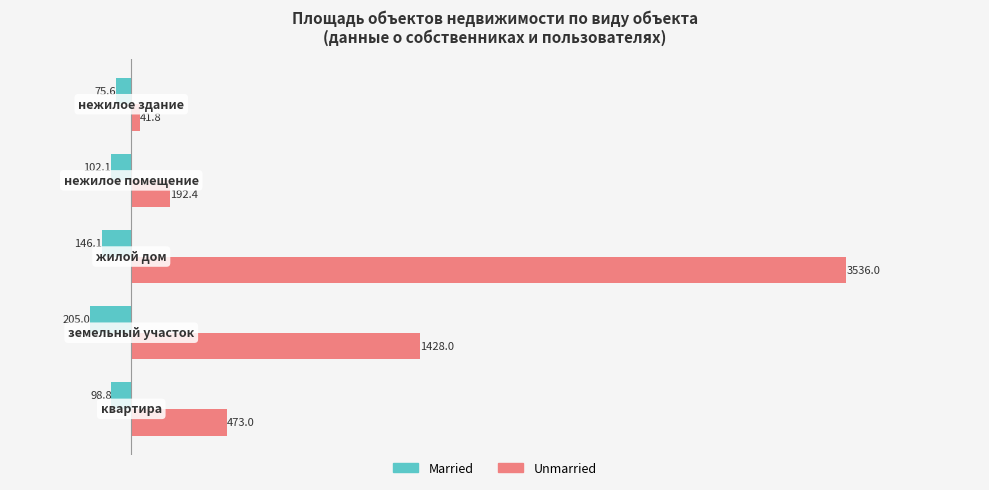

What is the difference between the maximum and minimum values in the Unmarried series?

3494.2